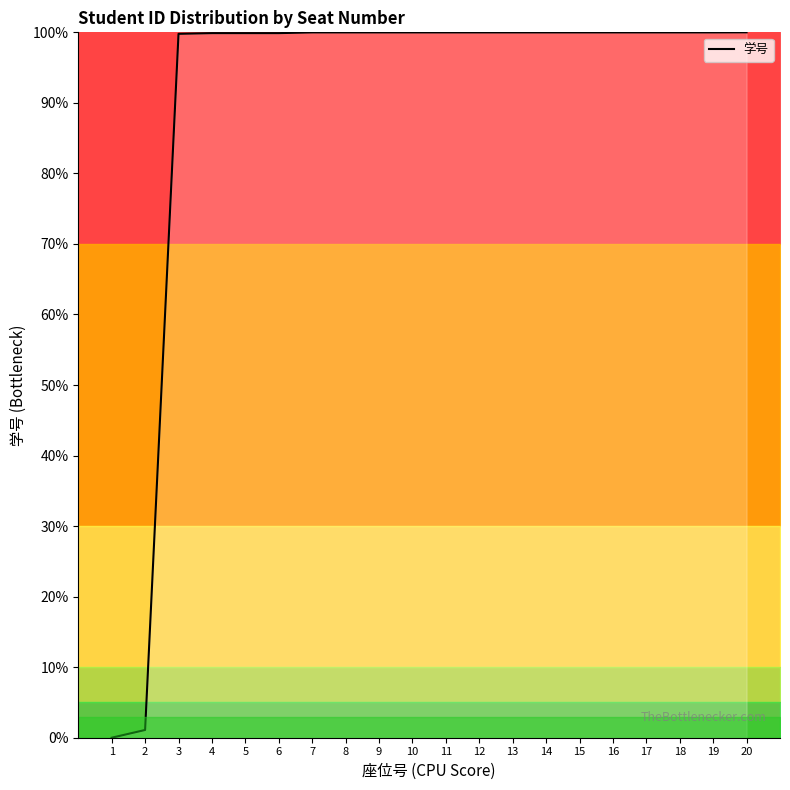

What is the difference between the maximum and minimum values?

100.0